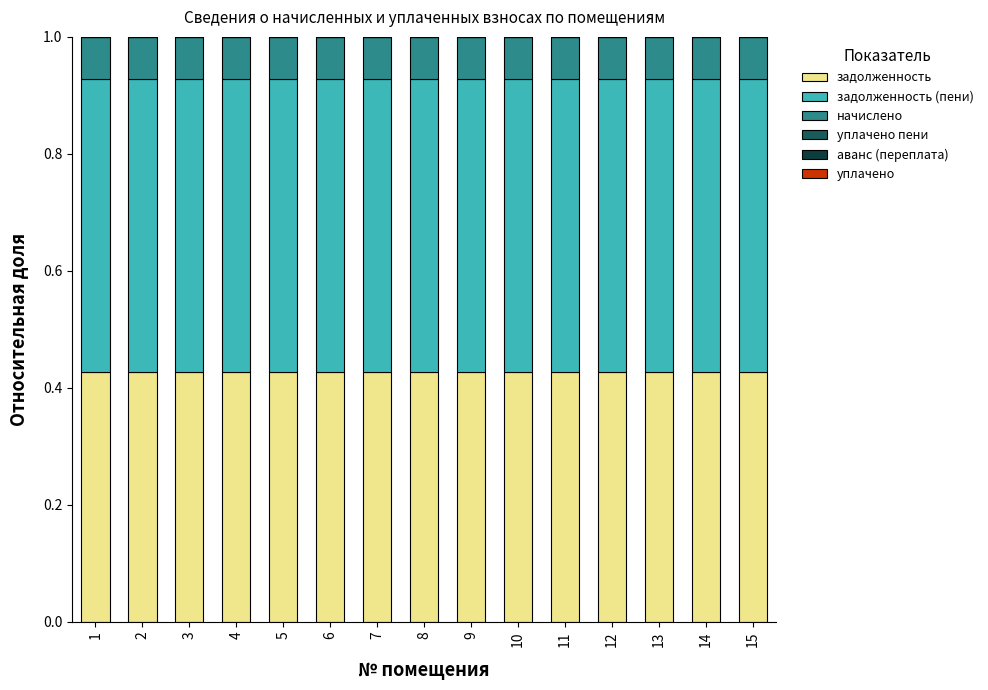

What is the total value across all series at 9?

1.0